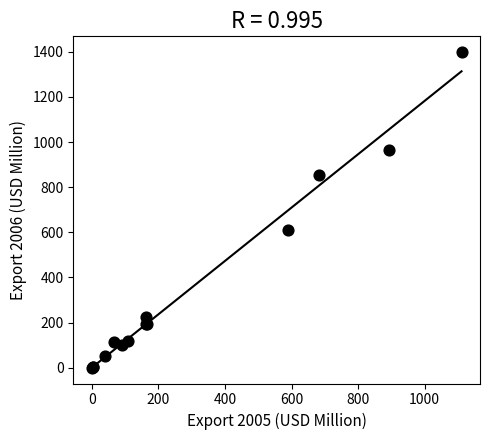

What Y value in the scatter plot is closest to 699?

612.0